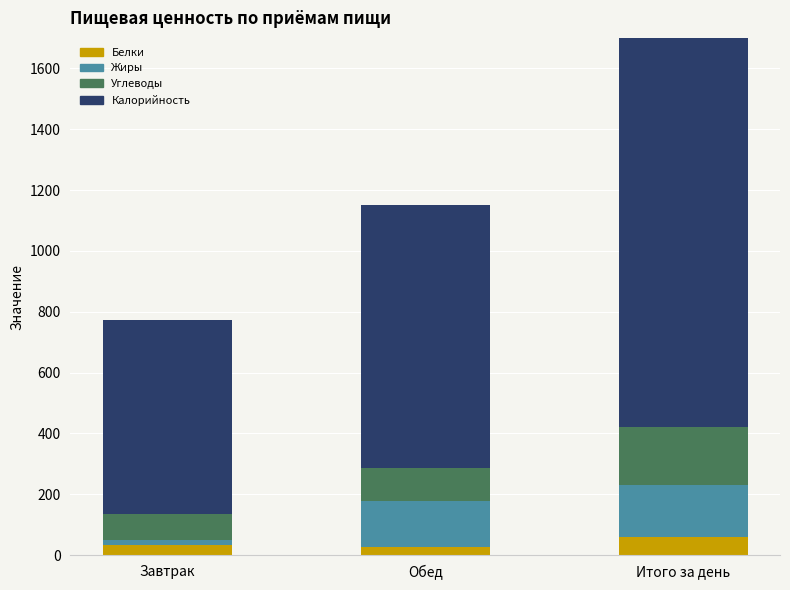

True or false: Углеводы has a value of 192.2 at Итого за день.

True